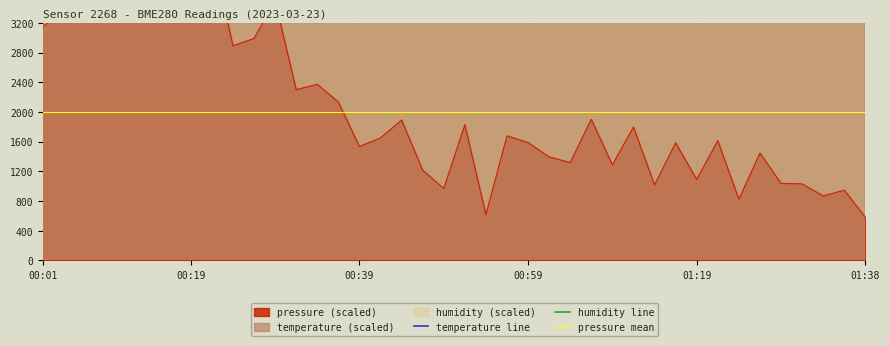

Rank the series by their average value, from highest to lowest.

temperature, pressure